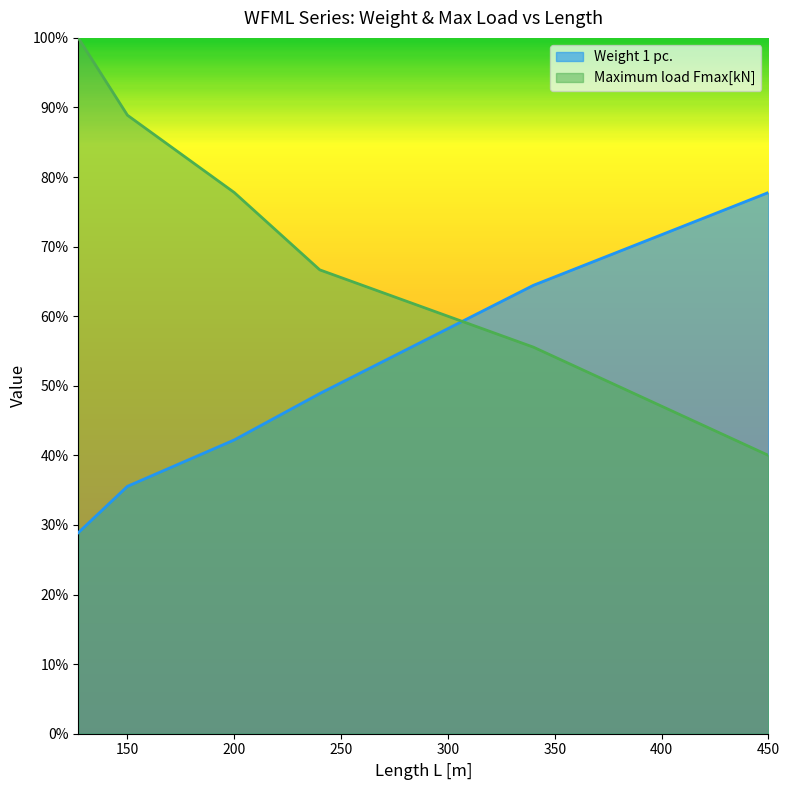

Rank the series by their maximum value, from highest to lowest.

Maximum load Fmax[kN], Weight 1 pc.